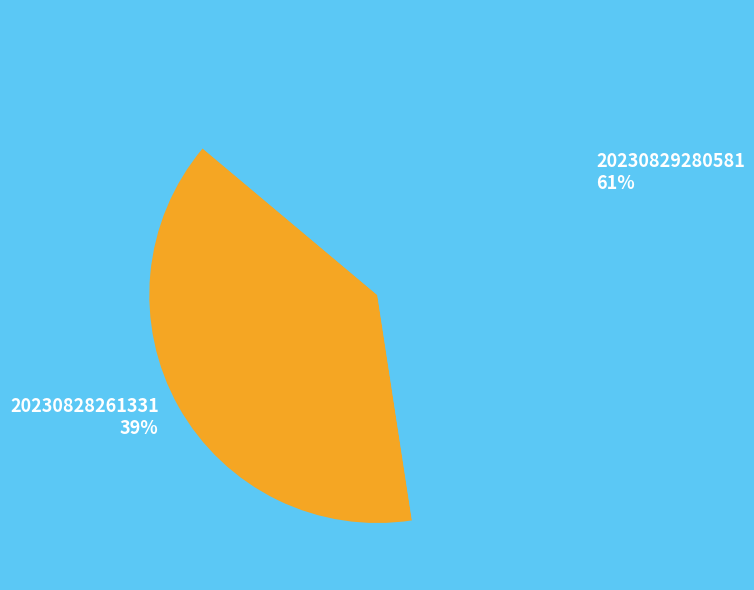

Between 20230828261331 and 20230829280581, which is larger?

20230829280581